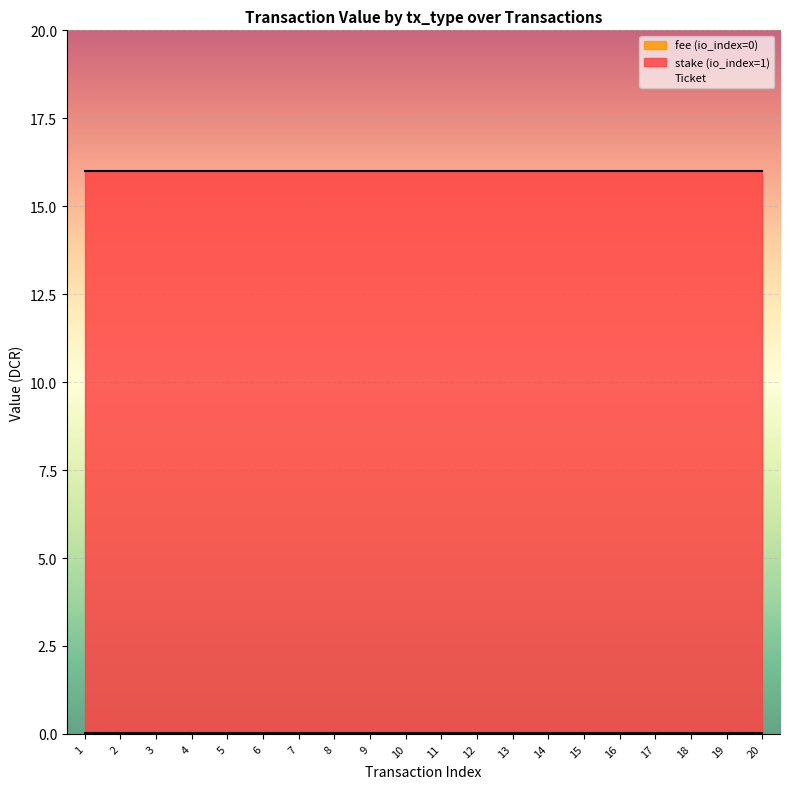

True or false: Ticket and stake (io_index=1) cross at least once.

False